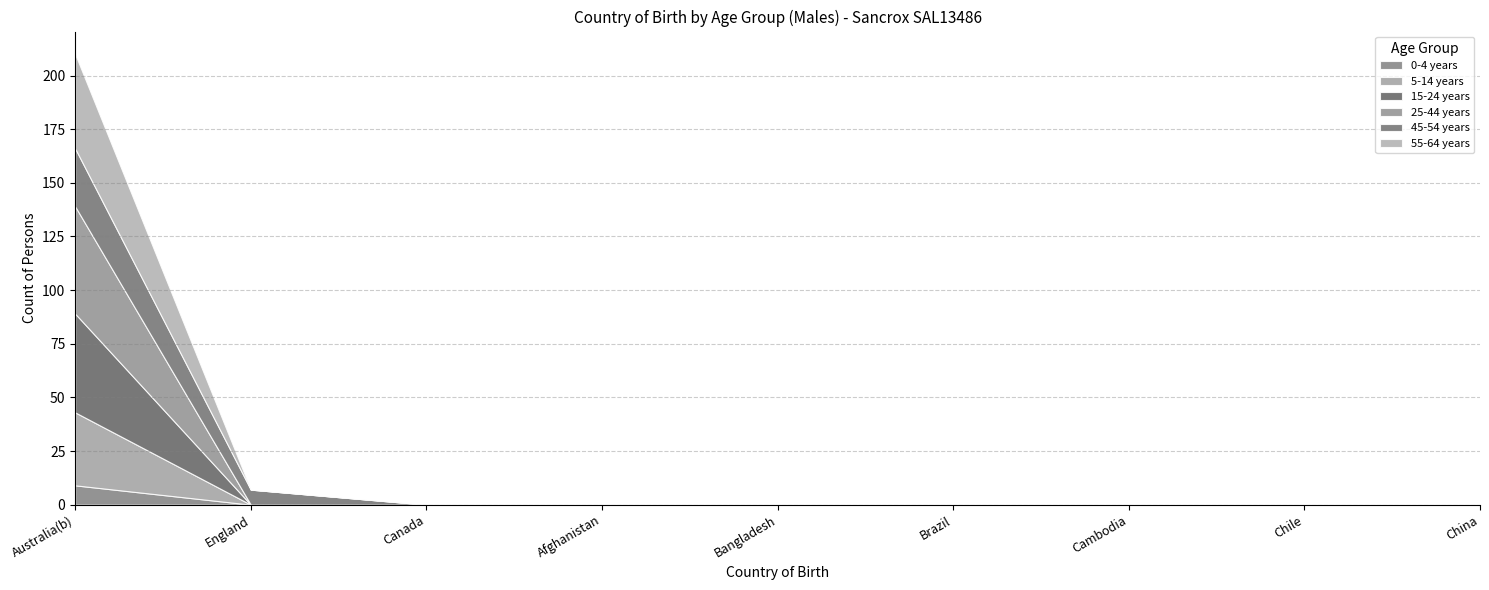

The 55-64 years series shows -24 at Afghanistan. True or false?

False